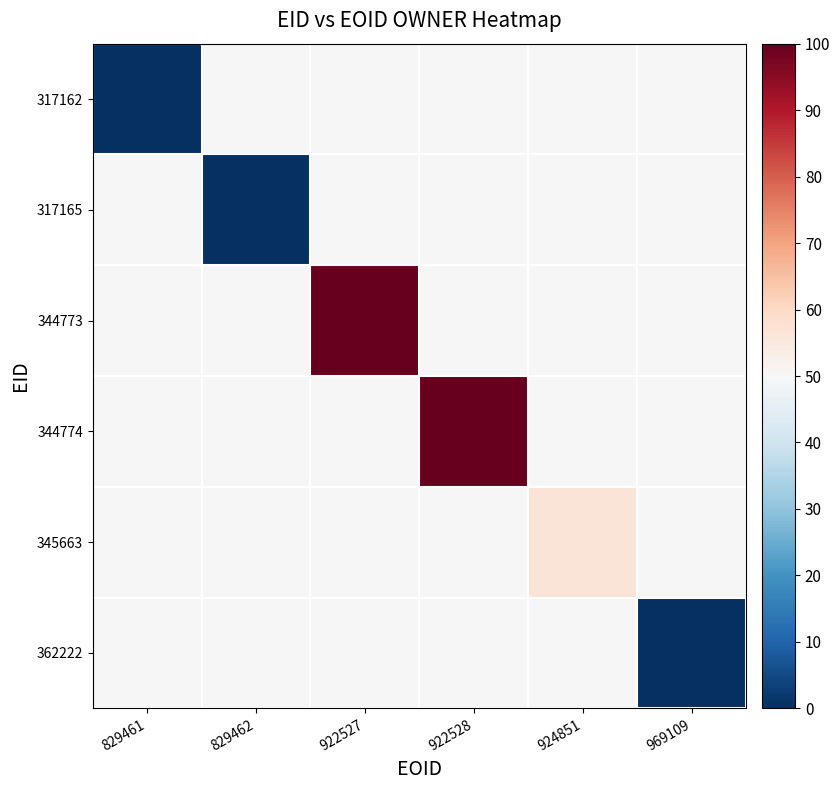

What is the spread (max minus min) of values at 829462?

50.0